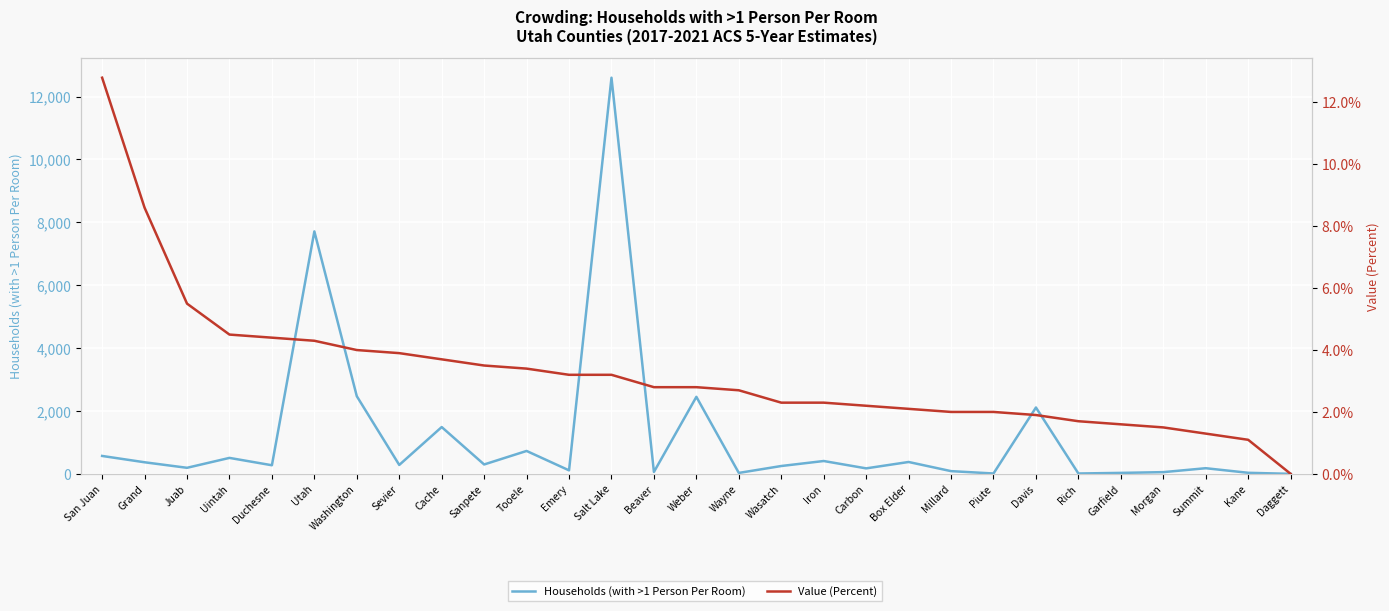

What position from the right is Davis?

7